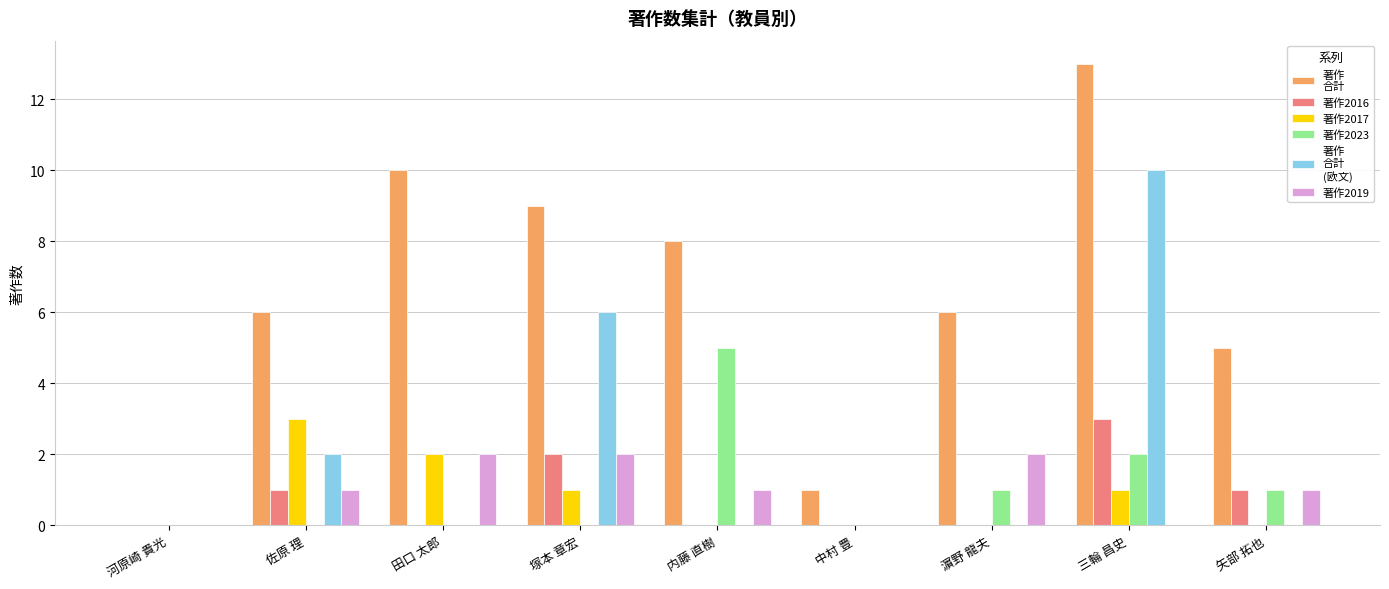

At which category is the sum across all series the highest?

三輪 昌史